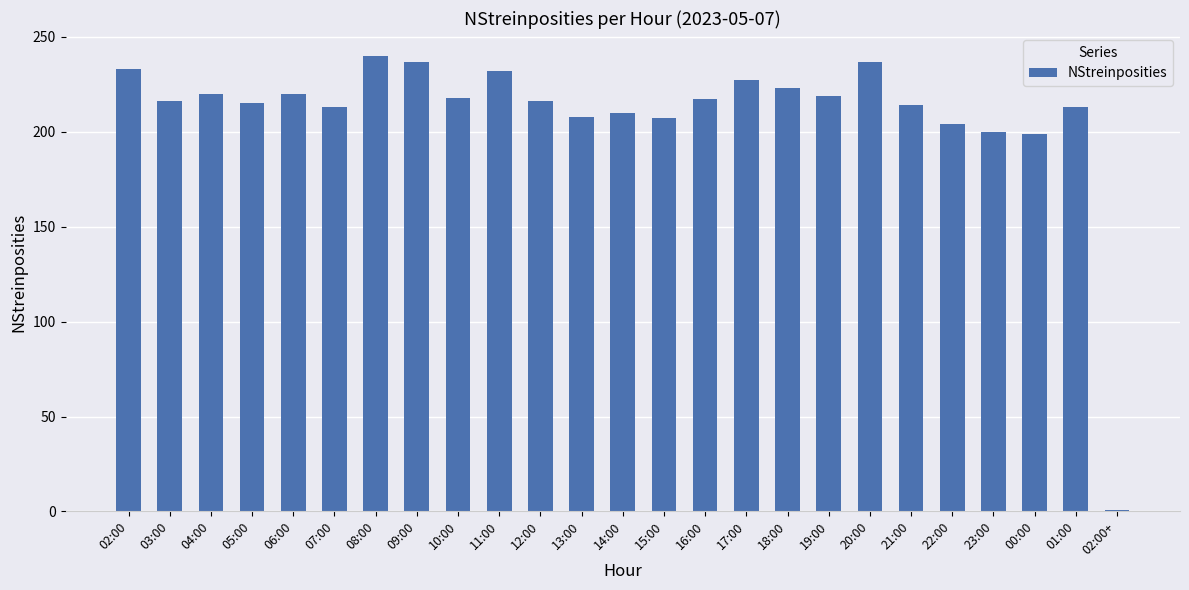

What is the label of the 11th bar from the left?

12:00